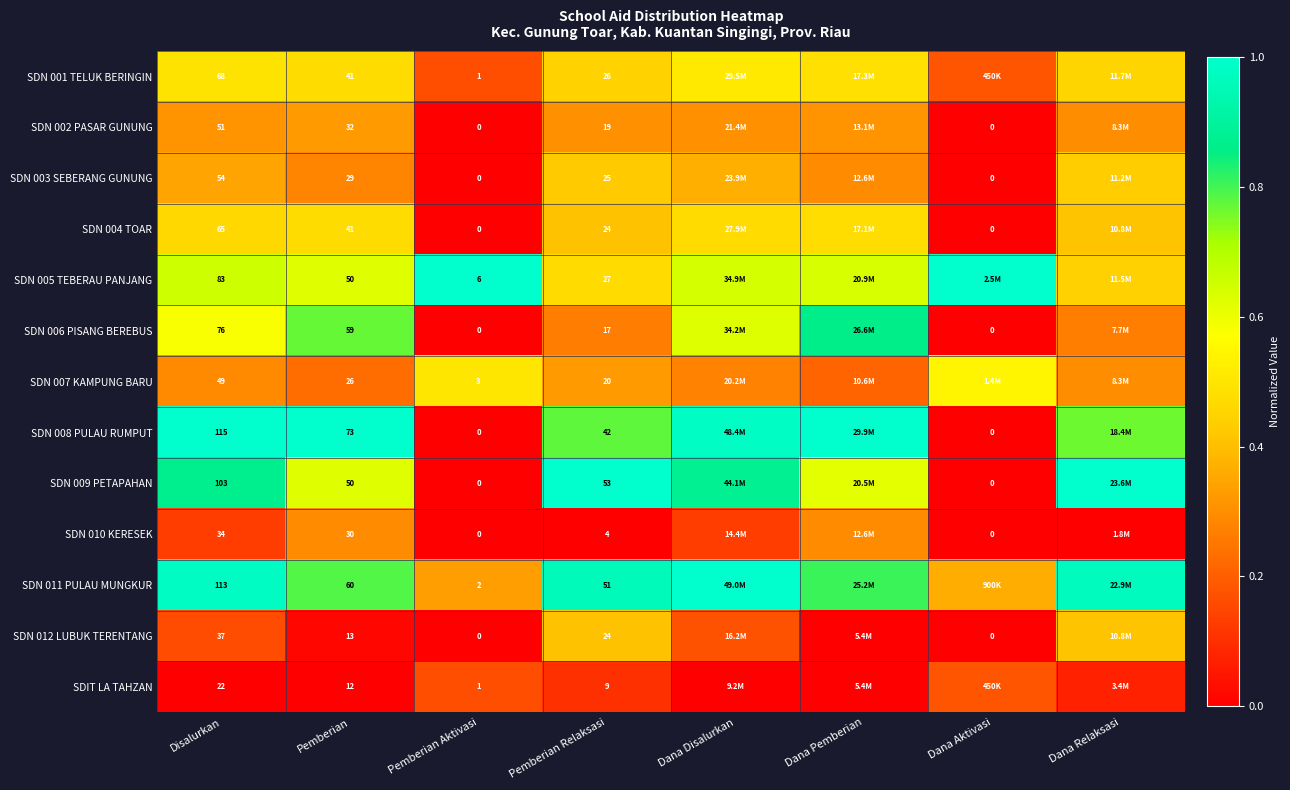

Is the value of SDIT LA TAHZAN at Pemberian Relaksasi greater than the value of SDN 008 PULAU RUMPUT at Pemberian?

No